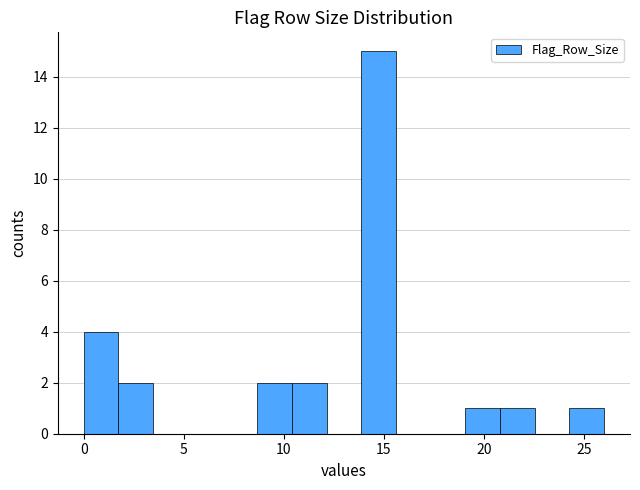

Around what value on the x-axis is the tallest bar? Give the approximate position of its centre, as read against the axis.

14.5